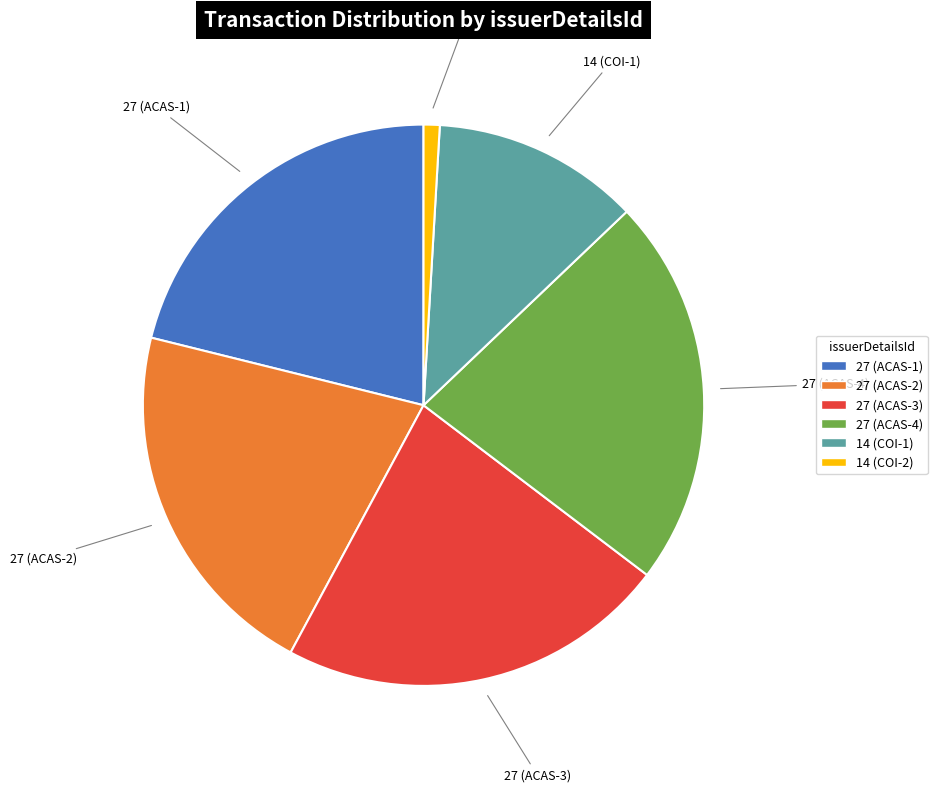

What is the smallest slice in the pie chart?

14 (COI-2)